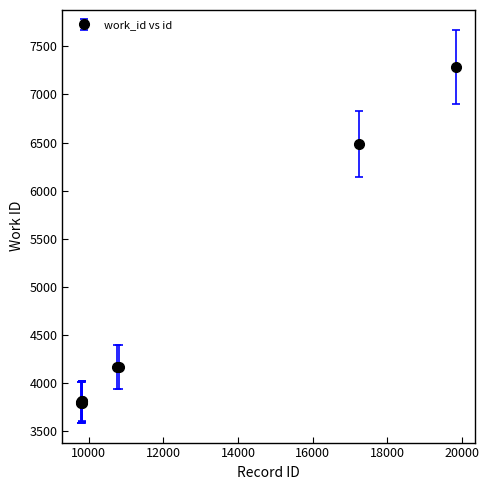

What is the average value?

4495